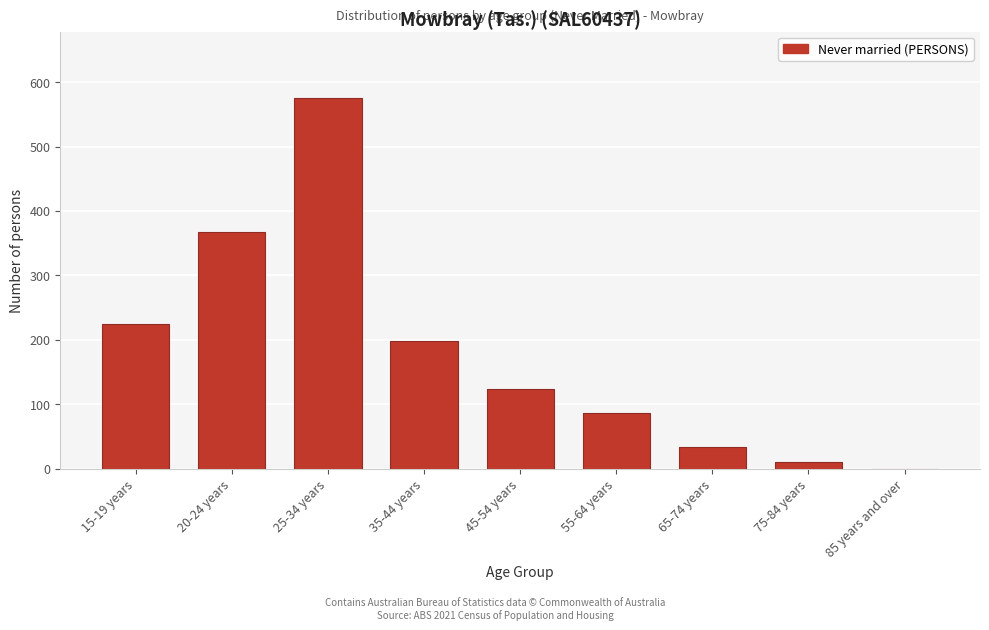

Reading left to right, extract all data points from this chart.

15-19 years=224	20-24 years=368	25-34 years=575	35-44 years=198	45-54 years=124	55-64 years=87	65-74 years=33	75-84 years=10	85 years and over=0